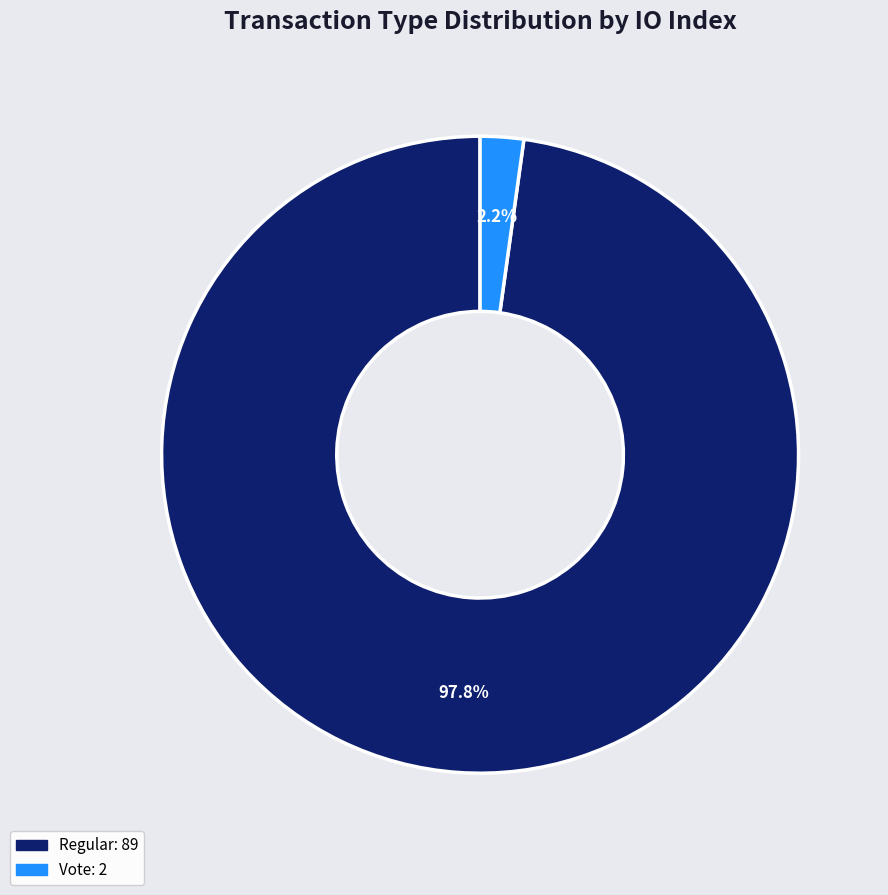

Is there a majority slice in this chart?

Yes